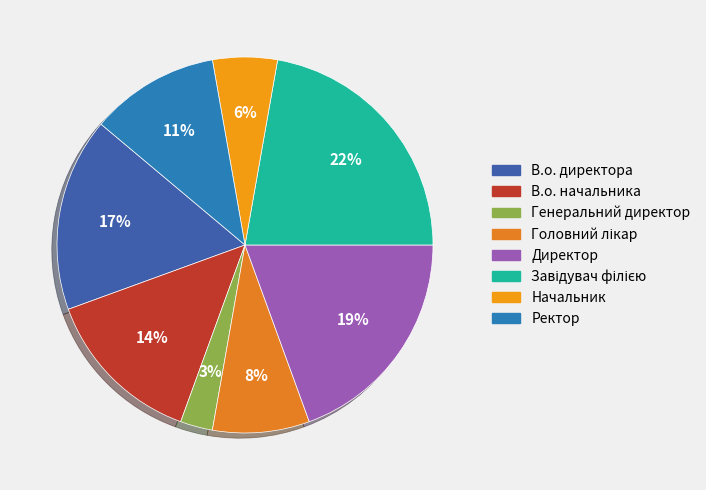

Count the number of slices in the pie.

8